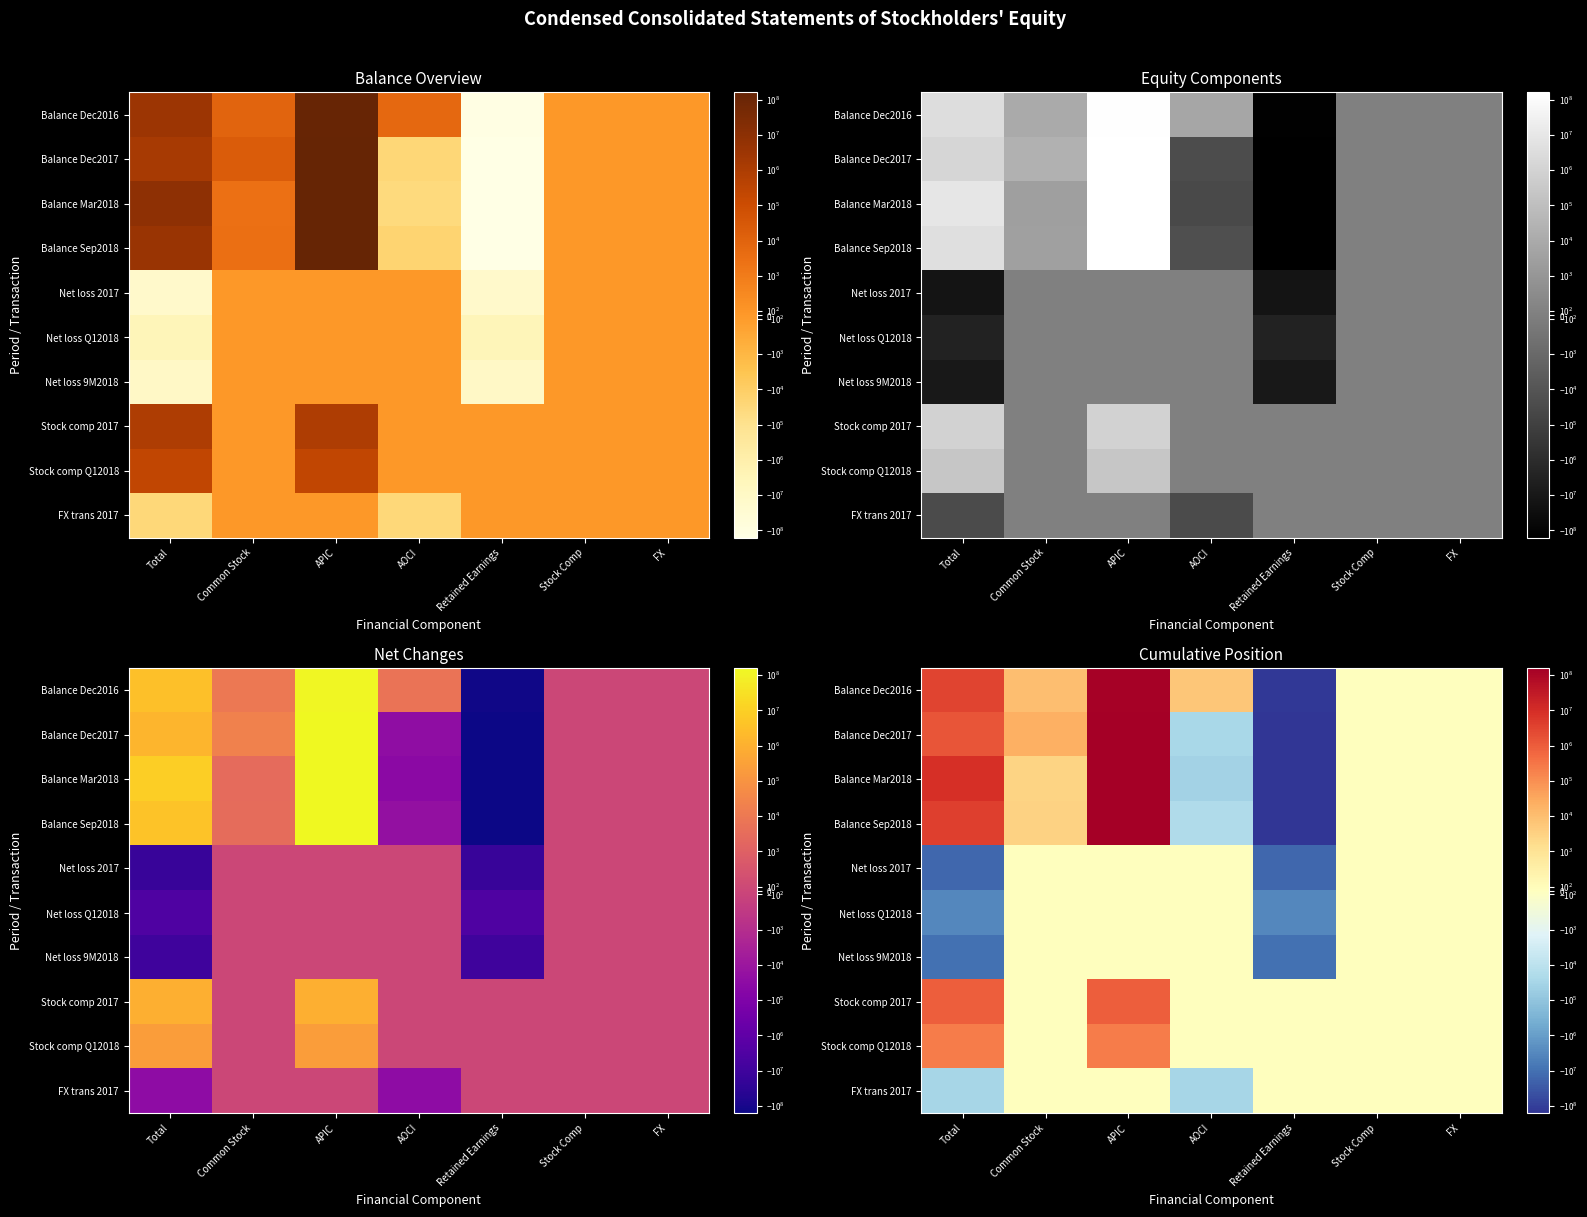

True or false: Balance Dec2016 has a value of 10122 at Common Stock.

True